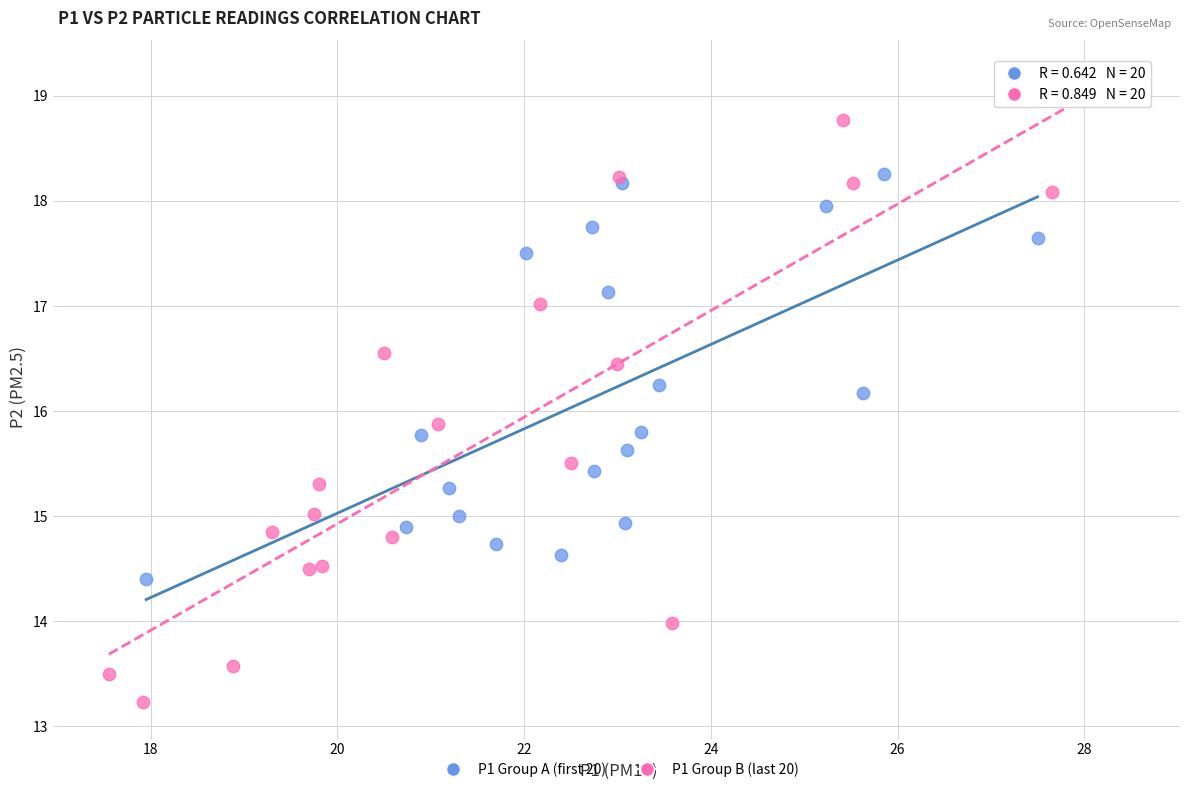

Which series has the largest Y range (max minus min)?

P1 Group B (last 20)